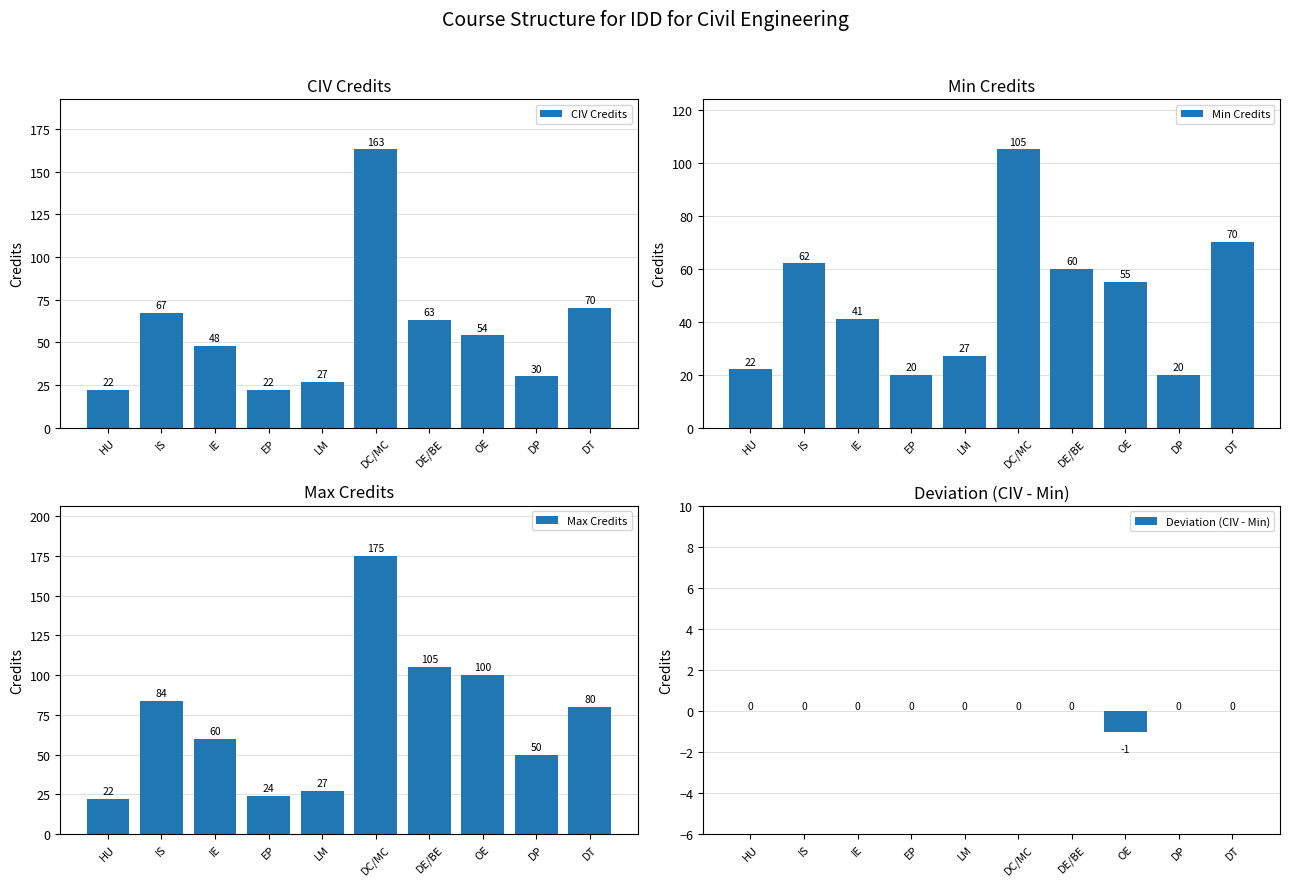

Which series has the largest total across all categories?

Max Credits